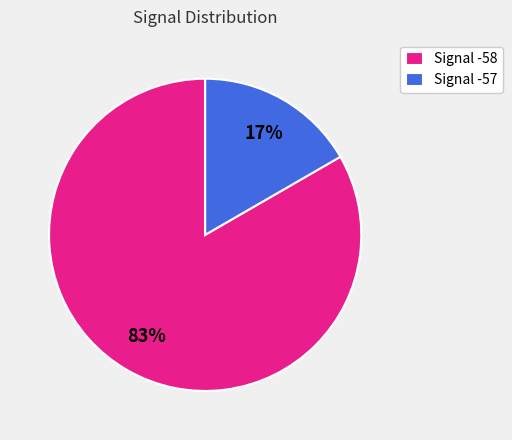

Which has a higher value, Signal -57 or Signal -58?

Signal -58